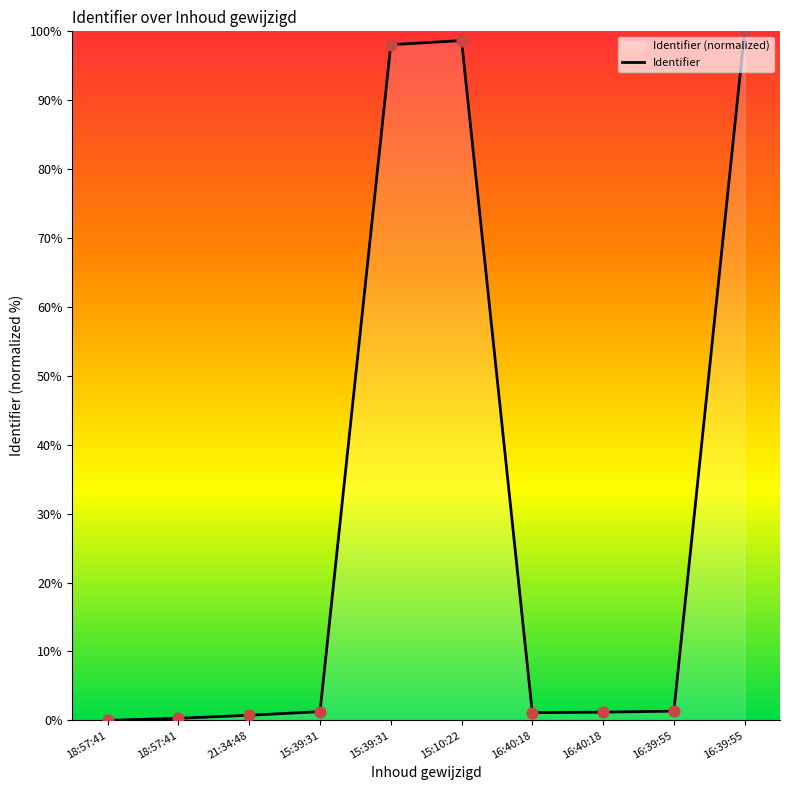

Which has a higher value, 18:57:41 or 16:39:55?

16:39:55